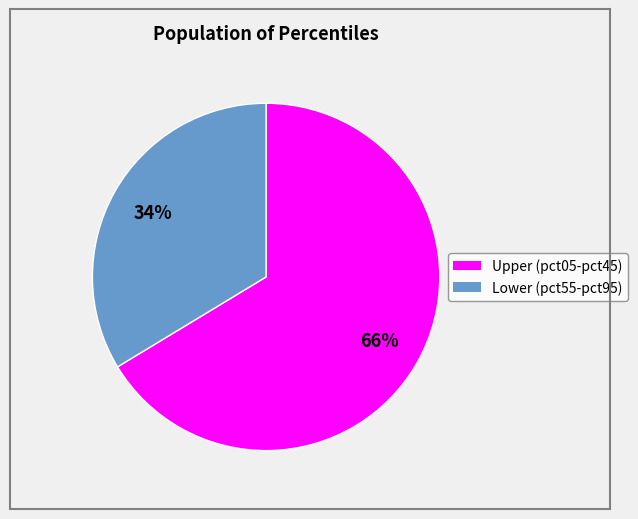

To the nearest percent, what is the average slice percentage?

50%